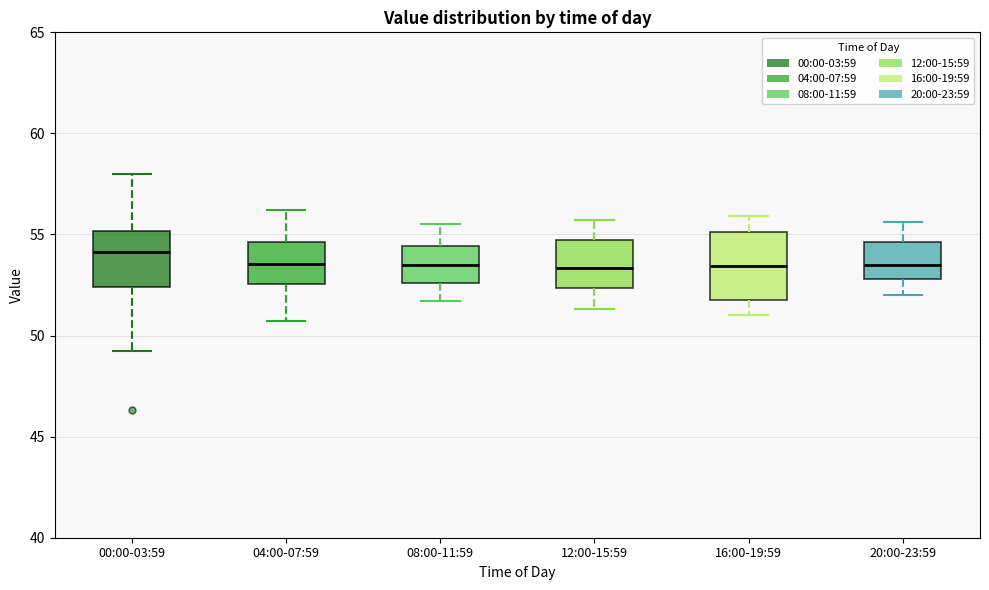

Reading left to right, read every box against the y-axis: the position of its median line, the range the box covers, and the ends of its whiskers. The values are not printed on the chart, so give them approximately, as read against the axis.

00:00-03:59: median 54.0, box 52.5 to 55.0, whiskers 49.0 to 58.0
04:00-07:59: median 53.5, box 52.5 to 54.5, whiskers 50.5 to 56.0
08:00-11:59: median 53.5, box 52.5 to 54.5, whiskers 51.5 to 55.5
12:00-15:59: median 53.5, box 52.5 to 54.5, whiskers 51.5 to 55.5
16:00-19:59: median 53.5, box 52.0 to 55.0, whiskers 51.0 to 56.0
20:00-23:59: median 53.5, box 53.0 to 54.5, whiskers 52.0 to 55.5